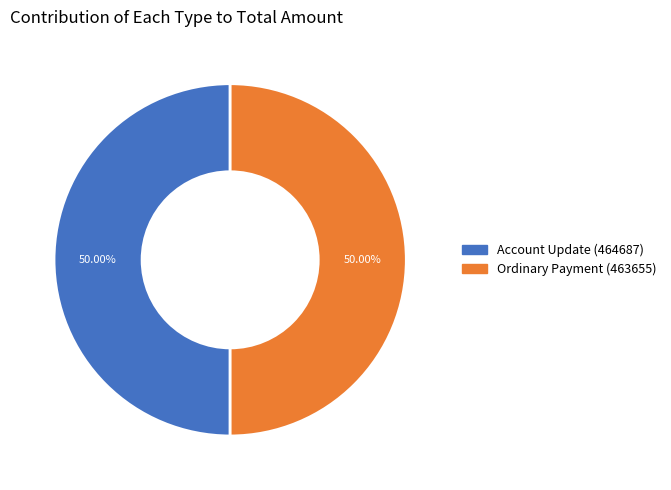

Approximately how many times larger is the value at Account Update (464687) compared to Ordinary Payment (463655)?

1.0